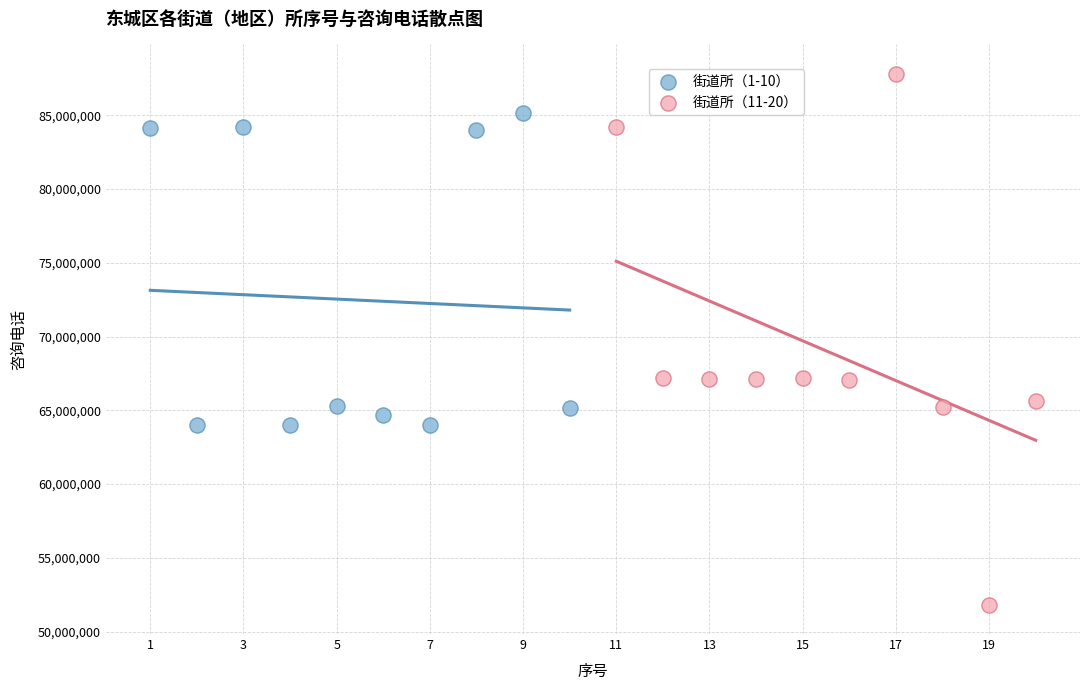

Which series reaches the maximum Y coordinate?

街道所（11-20）